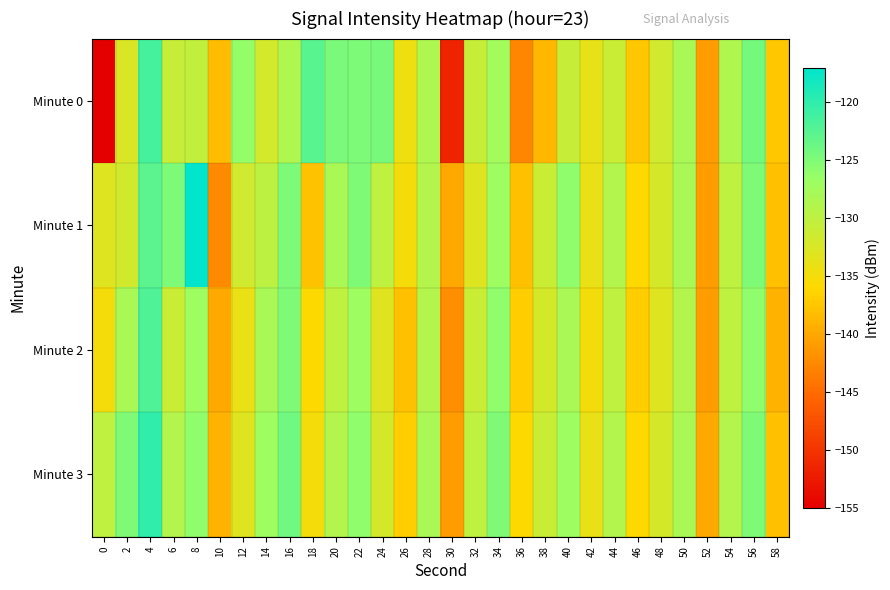

Rank the series by their maximum value, from highest to lowest.

Minute 1, Minute 3, Minute 0, Minute 2